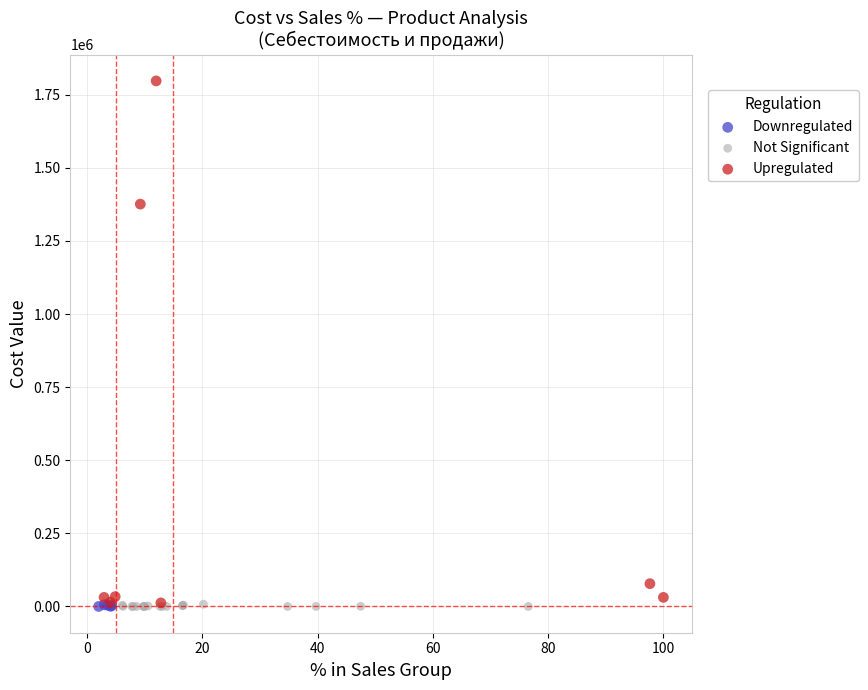

Which series has the widest spread of Y values?

Upregulated